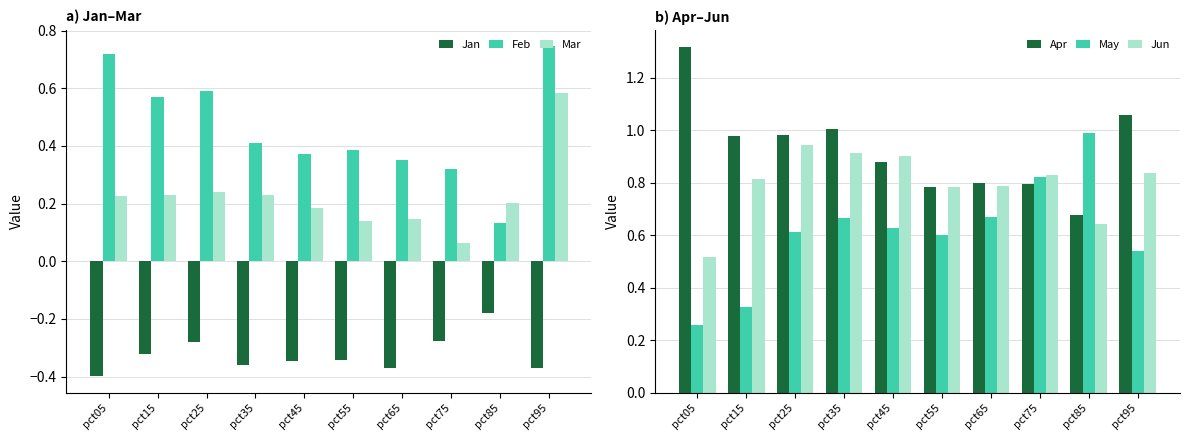

What are all the series names shown in the legend?

Jan, Feb, Mar, Apr, May, Jun